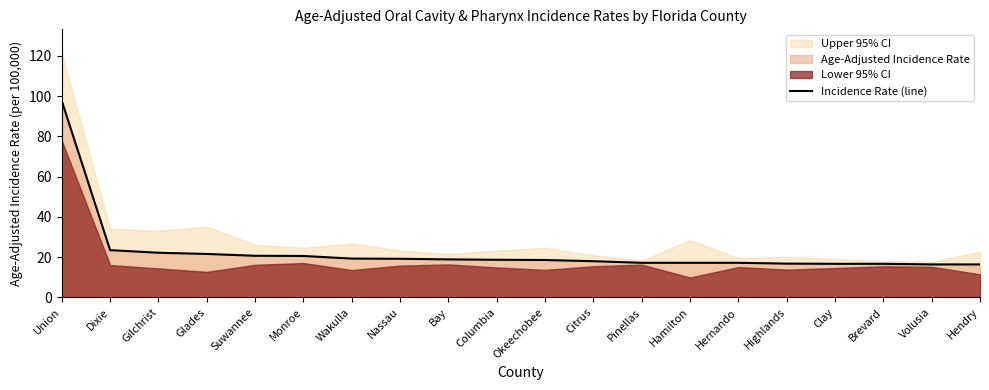

Which category has the highest value across all series?

Union